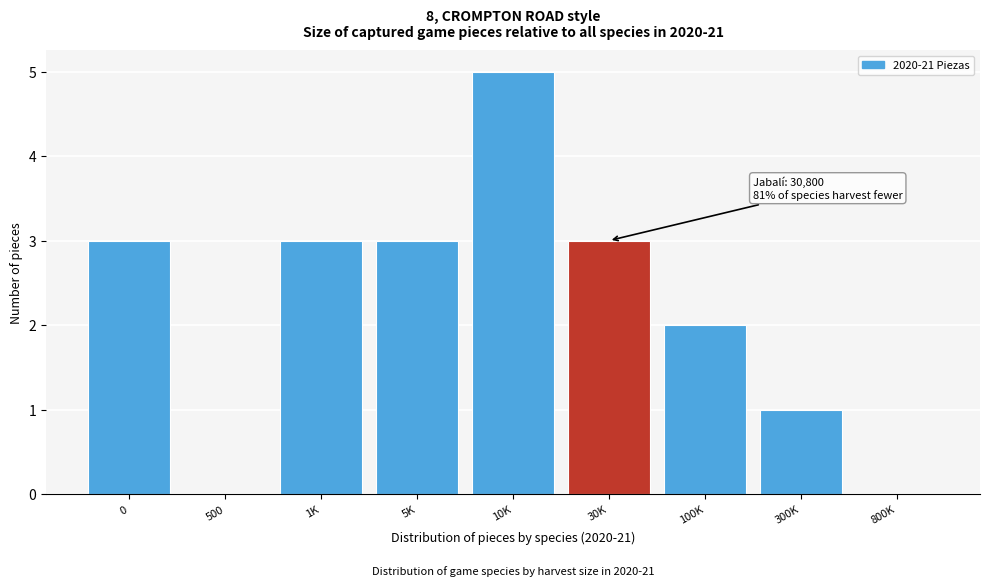

Reading left to right, extract all data points from this chart.

0=3	500=0	1K=3	5K=3	10K=5	30K=3	100K=2	300K=1	800K=0